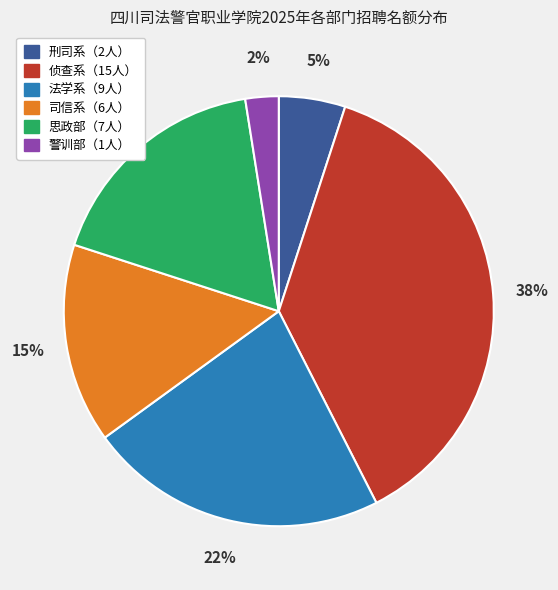

To the nearest percent, what is the average slice percentage?

17%